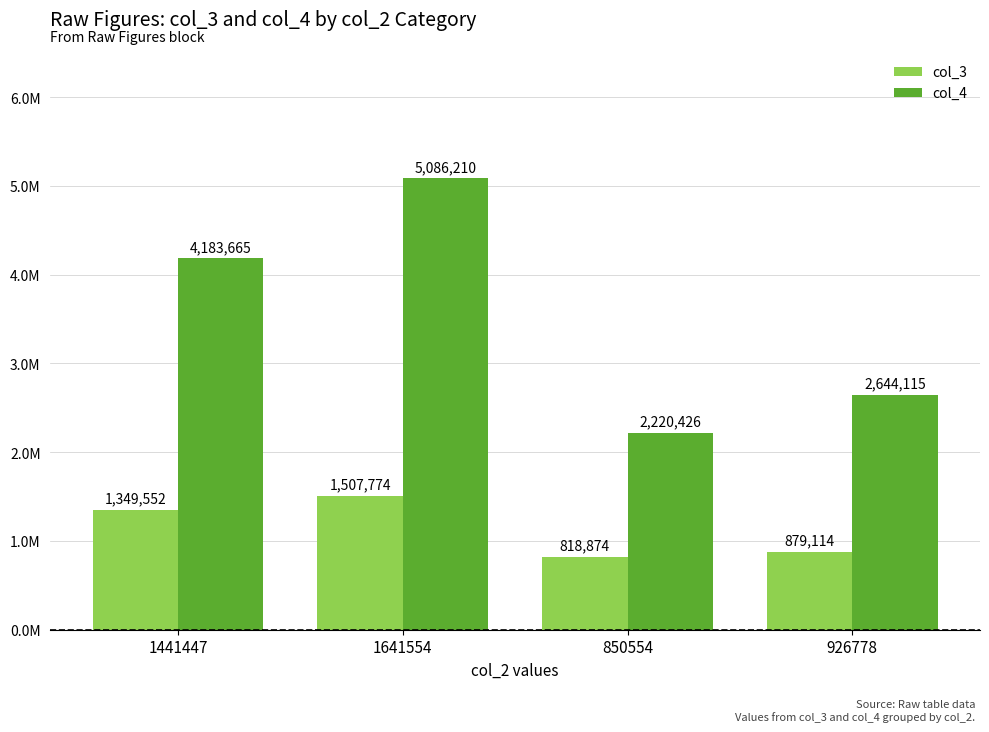

Between 1441447 and 850554, which series saw the biggest shift?

col_4